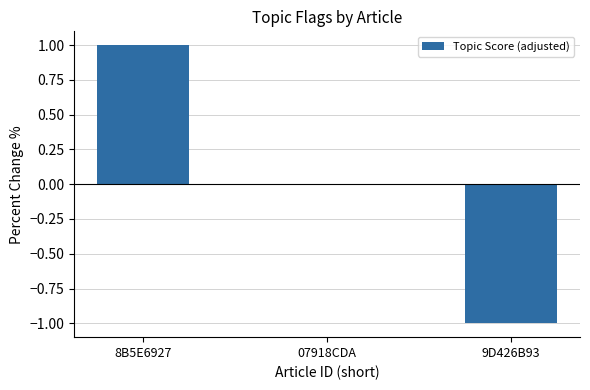

What is the change in value from 8B5E6927 to 07918CDA?

-1